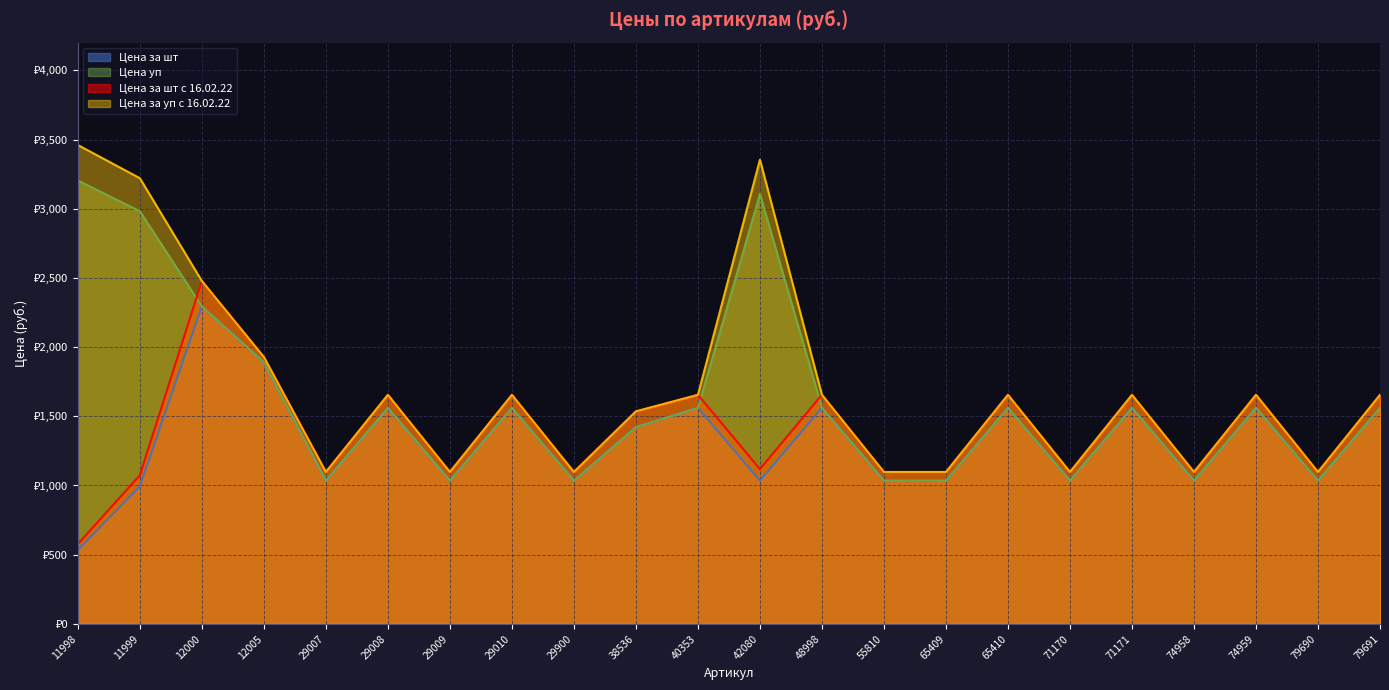

What is the difference between the maximum and minimum values in the Цена за шт series?

1760.1